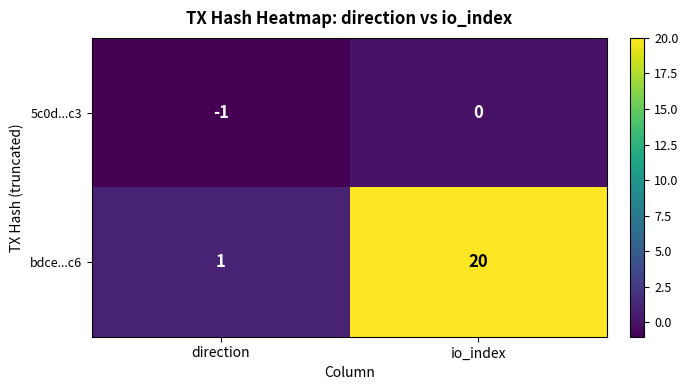

Between direction and io_index, which series saw the biggest shift?

bdce...c6